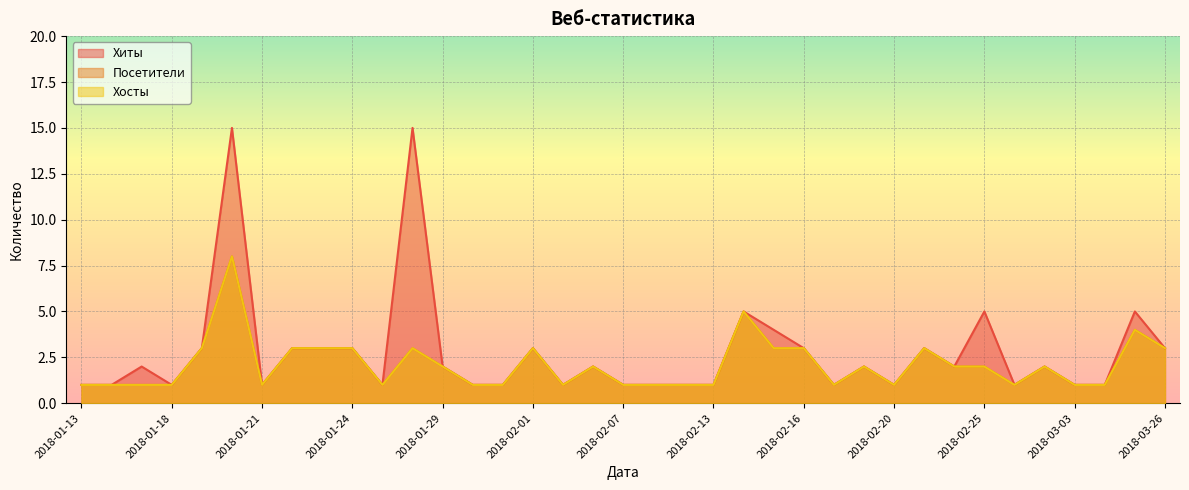

Where is Хиты nearest to the value 8?

2018-02-14